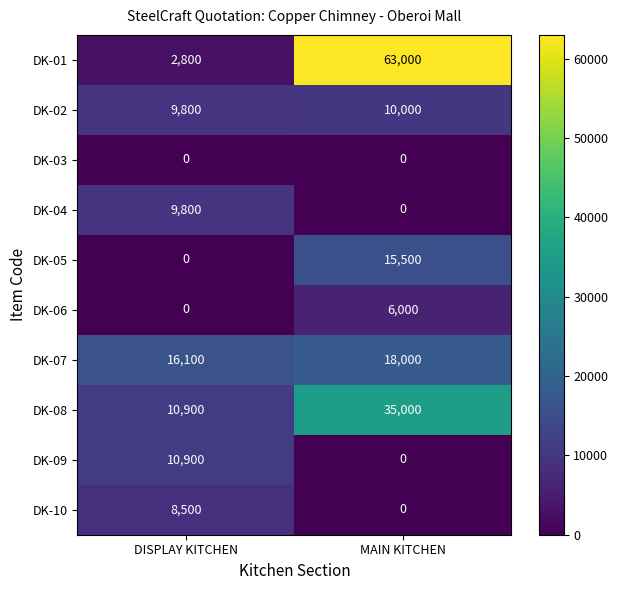

What is the maximum value for DK-05?

15500